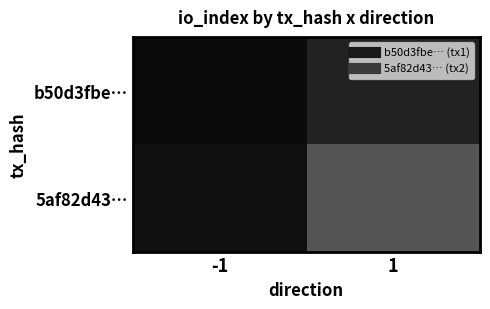

How many data points does each series have?

2